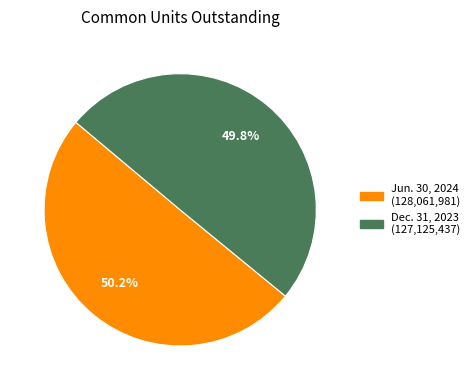

What portion of the pie excludes Jun. 30, 2024?

49.8%